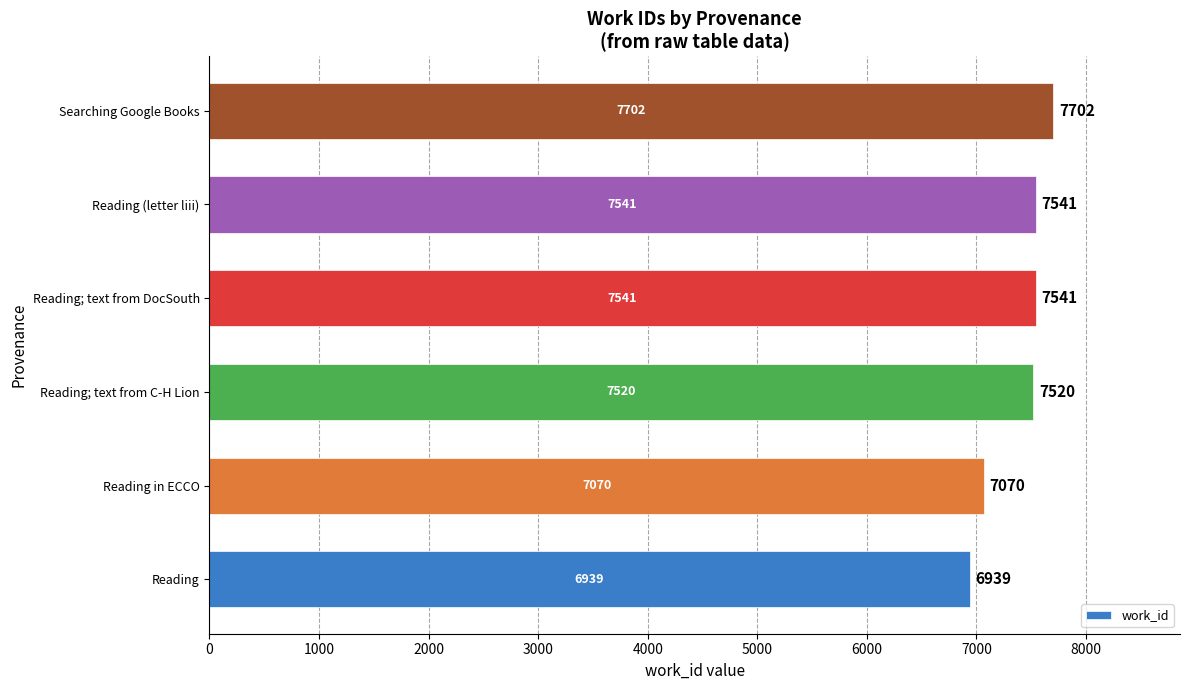

What is the change in value from Reading to Reading; text from DocSouth?

+602